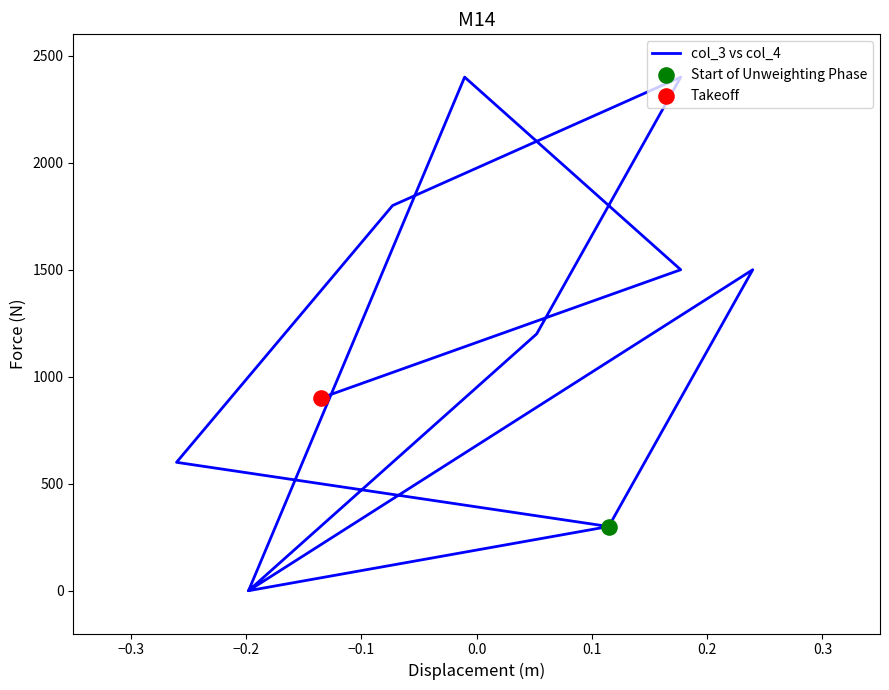

What is the change in value from −0.3 to 0.1?

+600